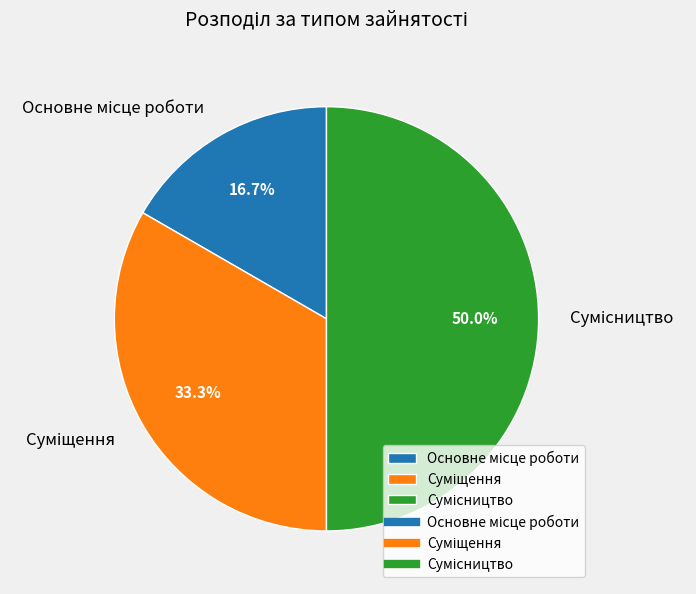

Which category has the smallest portion of the pie?

Основне місце роботи